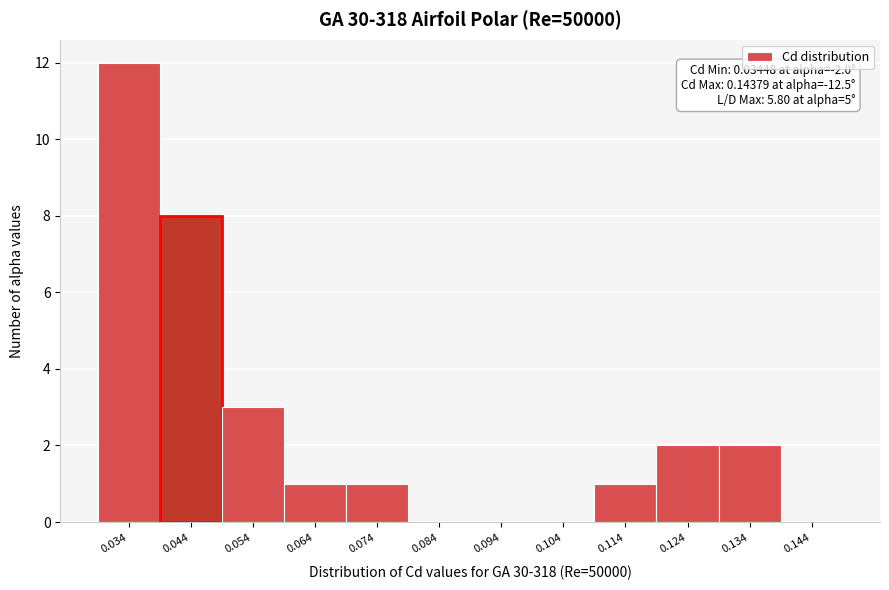

Reading right to left, transcribe all the data shown in this chart.

0.144=0	0.134=2	0.124=2	0.114=1	0.104=0	0.094=0	0.084=0	0.074=1	0.064=1	0.054=3	0.044=8	0.034=12